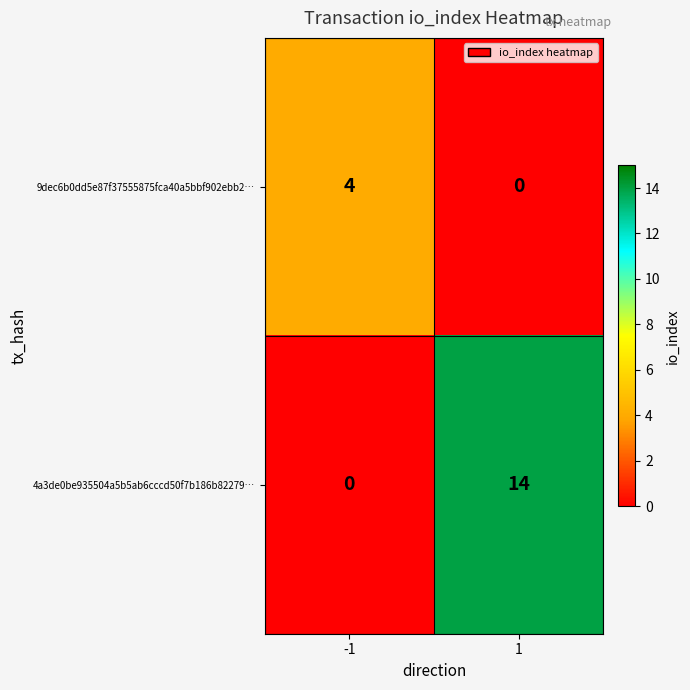

How many distinct data groups are displayed?

2